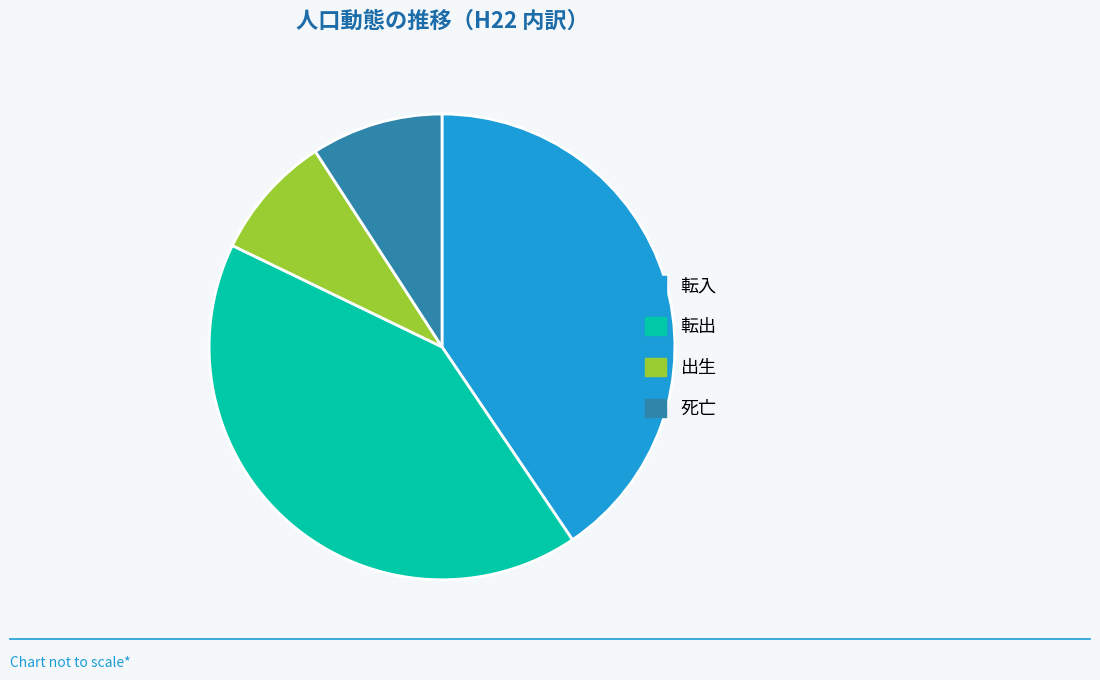

Does any single category account for the majority?

No